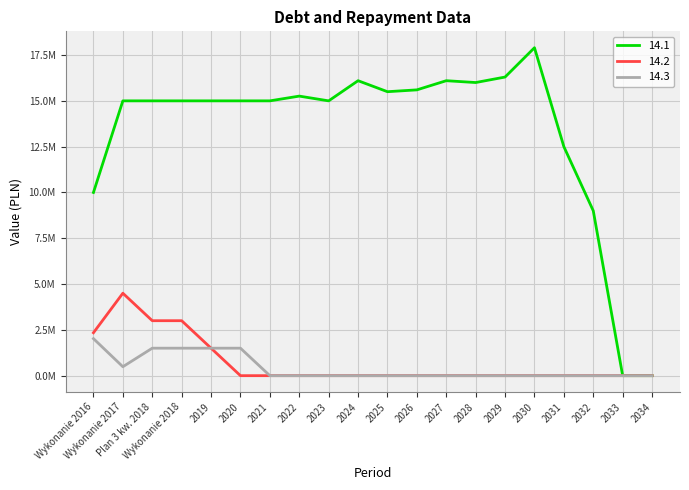

What are all the series names shown in the legend?

14.1, 14.2, 14.3